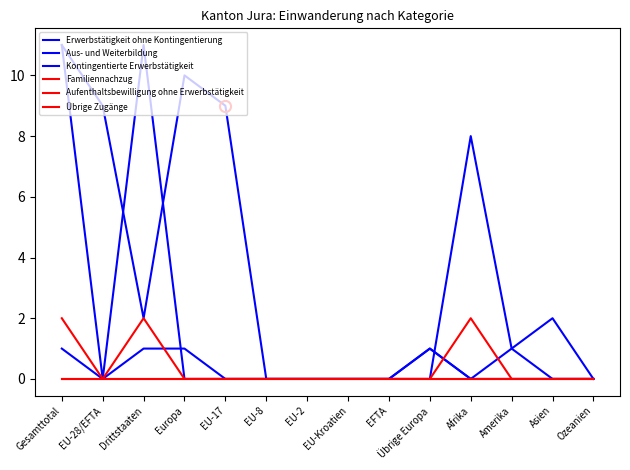

How many interior local peaks does the Familiennachzug series have?

2